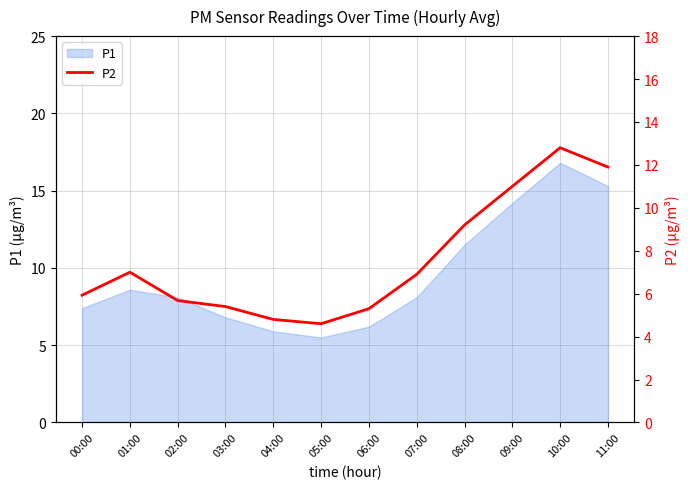

What position from the left is 04:00?

5